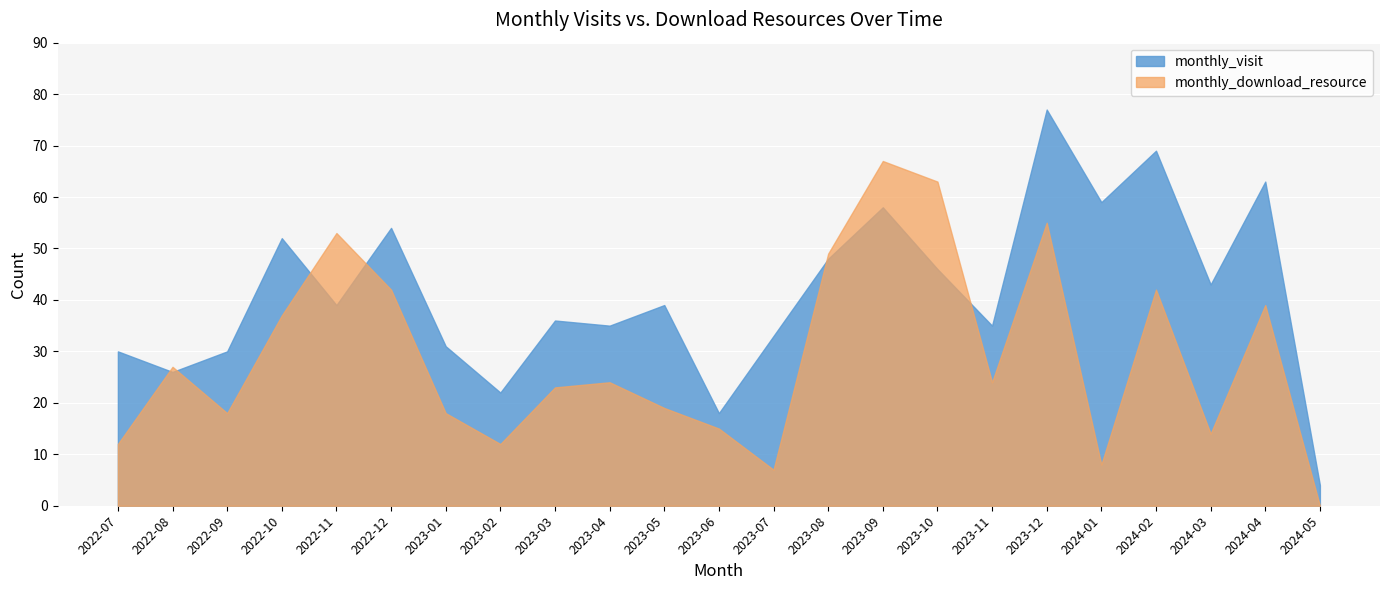

What is the difference between the second highest and minimum values in the monthly_download_resource series?

63